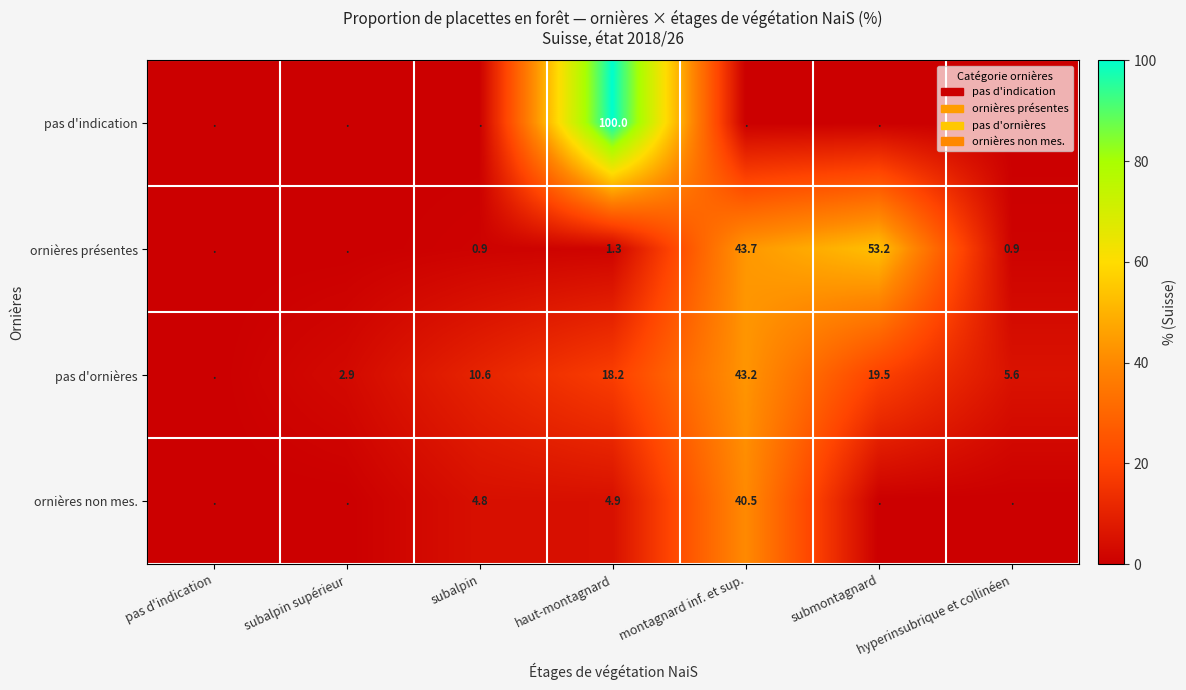

What is the difference between the ornières présentes values at subalpin and montagnard inf. et sup.?

42.8